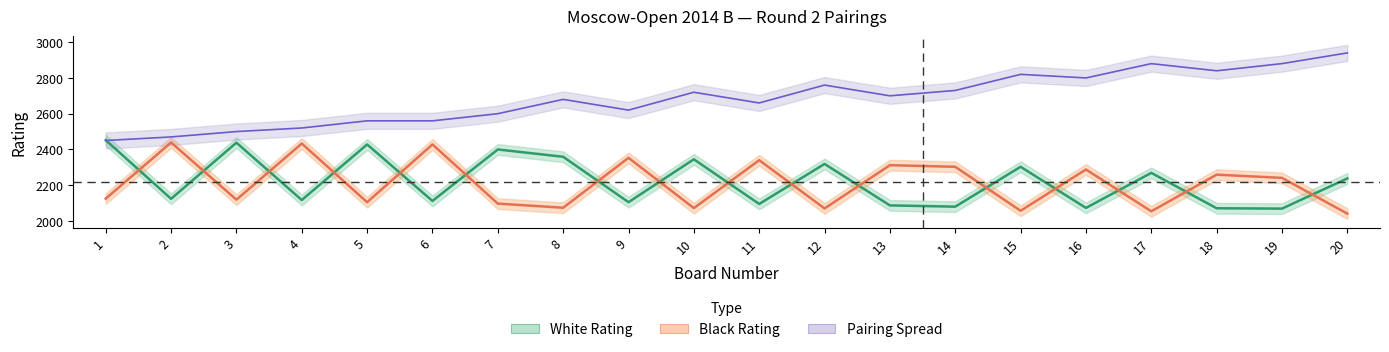

The value of Black Rating at 10 is 2072. True or false?

True